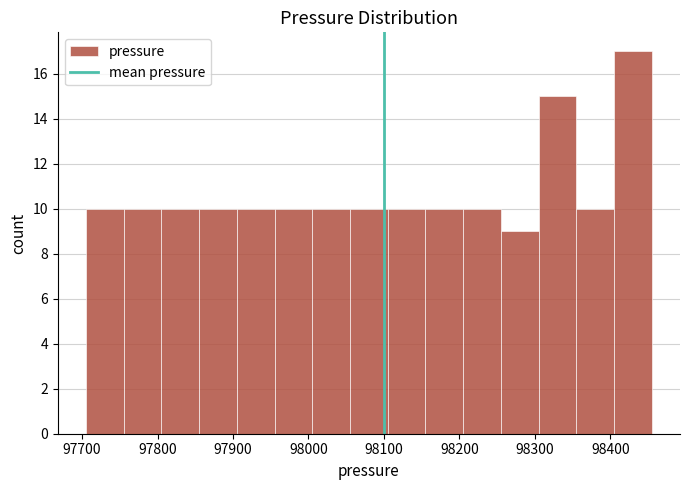

How tall is the bar that spans 97710 to 97760 on the x-axis? Neither the bar edges nor the heights are printed on the chart, so give them approximately, as read against the axes.

10